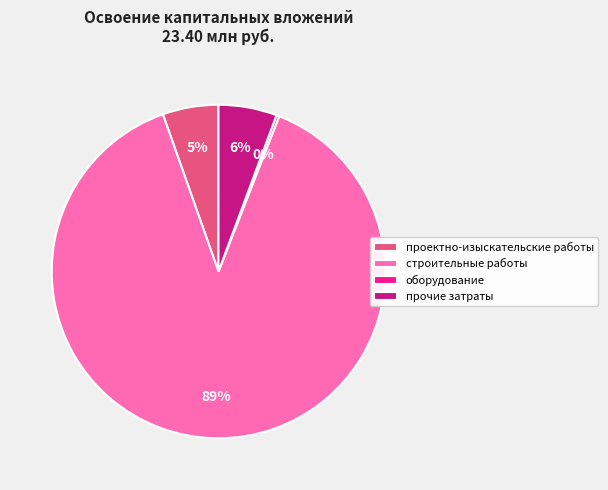

To the nearest percent, what percentage of the pie is проектно-изыскательские работы?

5%